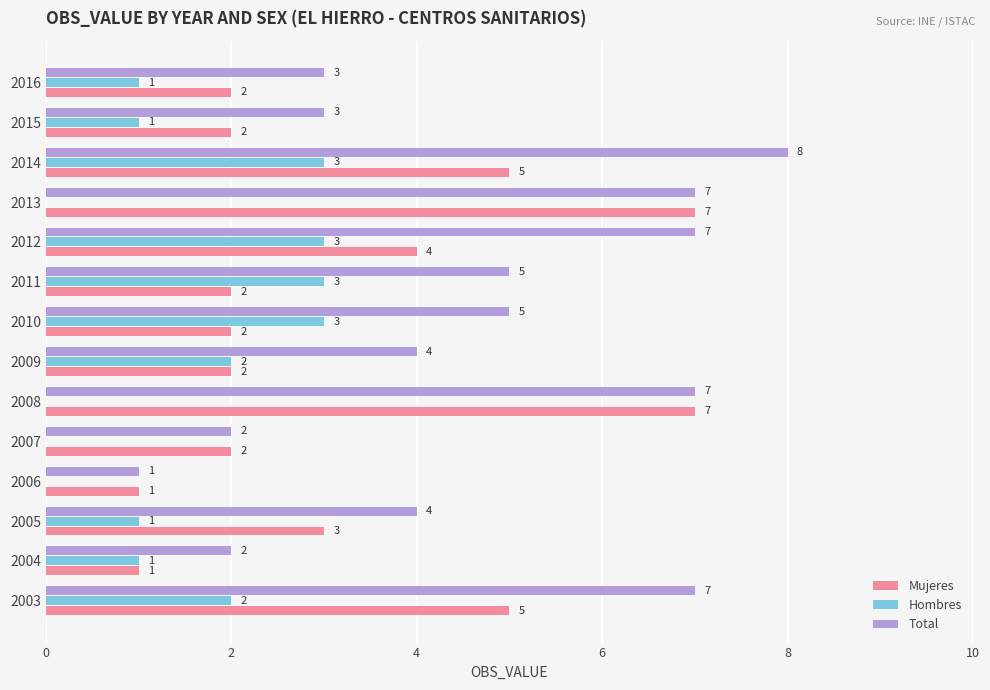

What are all the series names shown in the legend?

Mujeres, Hombres, Total